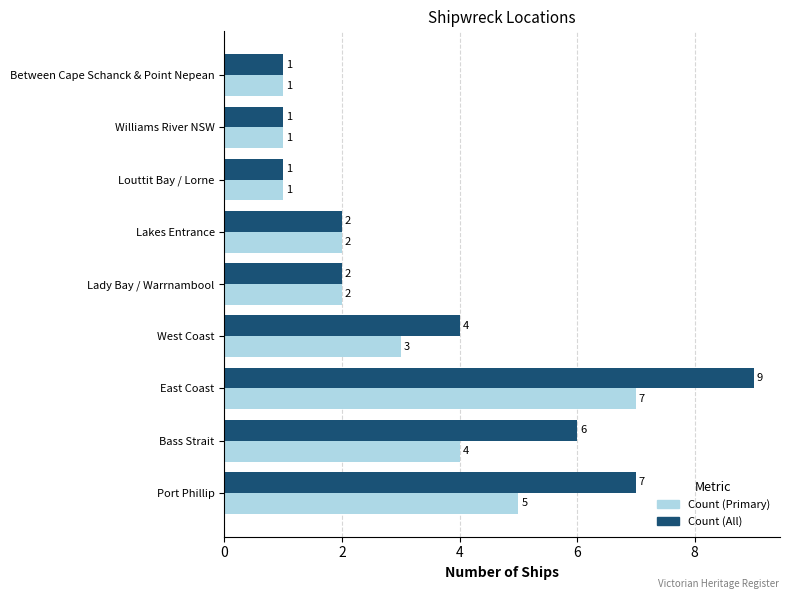

At Port Phillip, list the series in order from smallest to largest.

Count (Primary), Count (All)